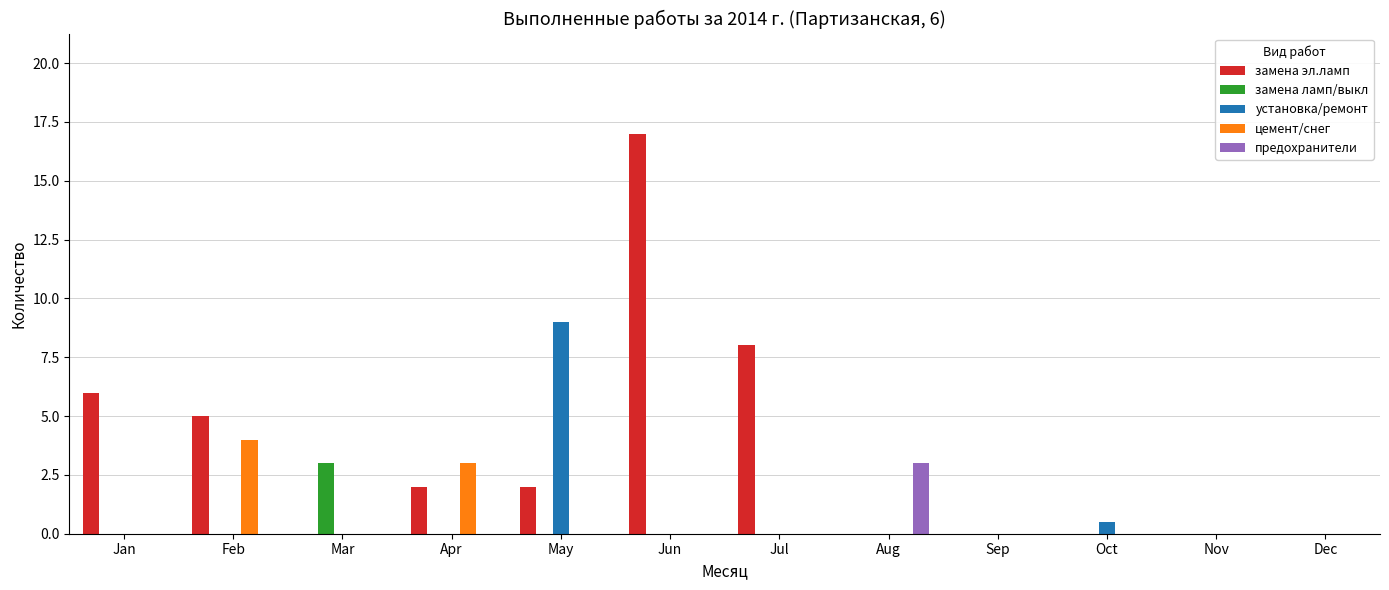

What is the highest value of the замена ламп/выкл series?

3.0